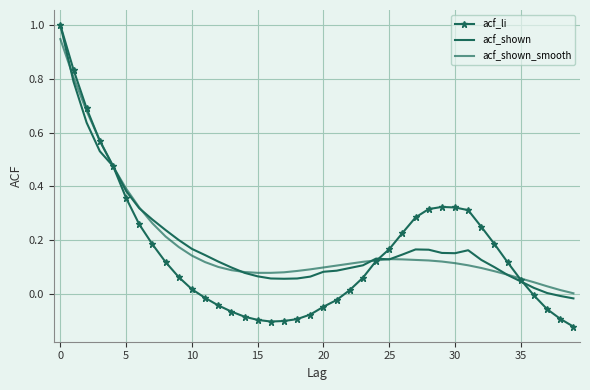

Is this an area chart (filled region under the line)?

No